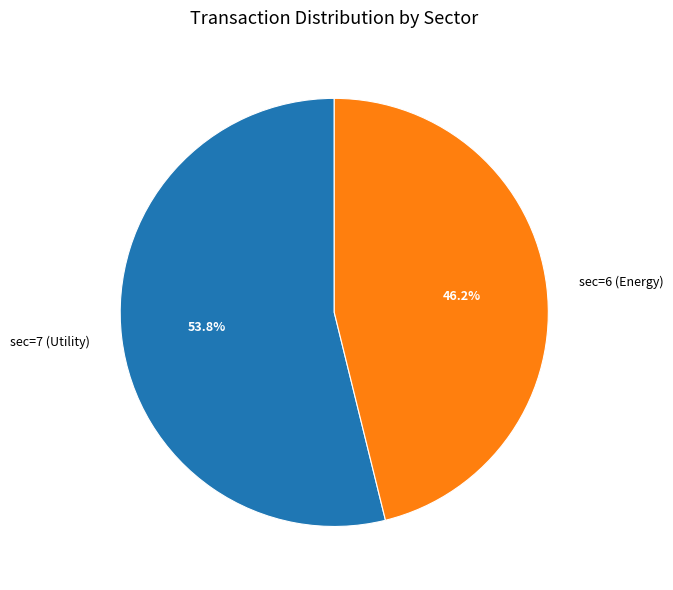

To the nearest percent, what portion does sec=6 (Energy) represent?

46%